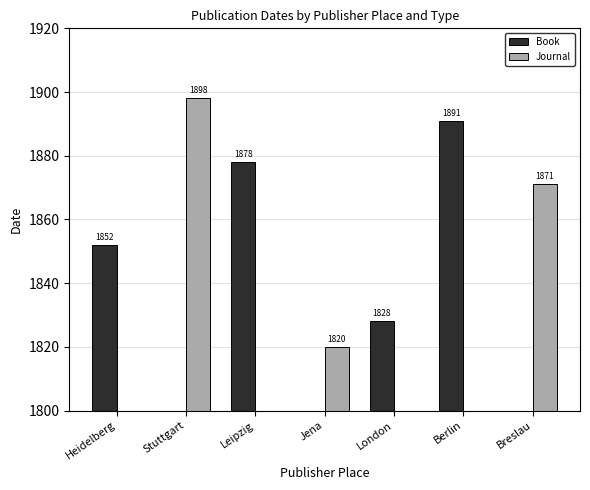

List the labels in order of Journal value, largest first.

Stuttgart, Breslau, Jena, Heidelberg, Leipzig, London, Berlin